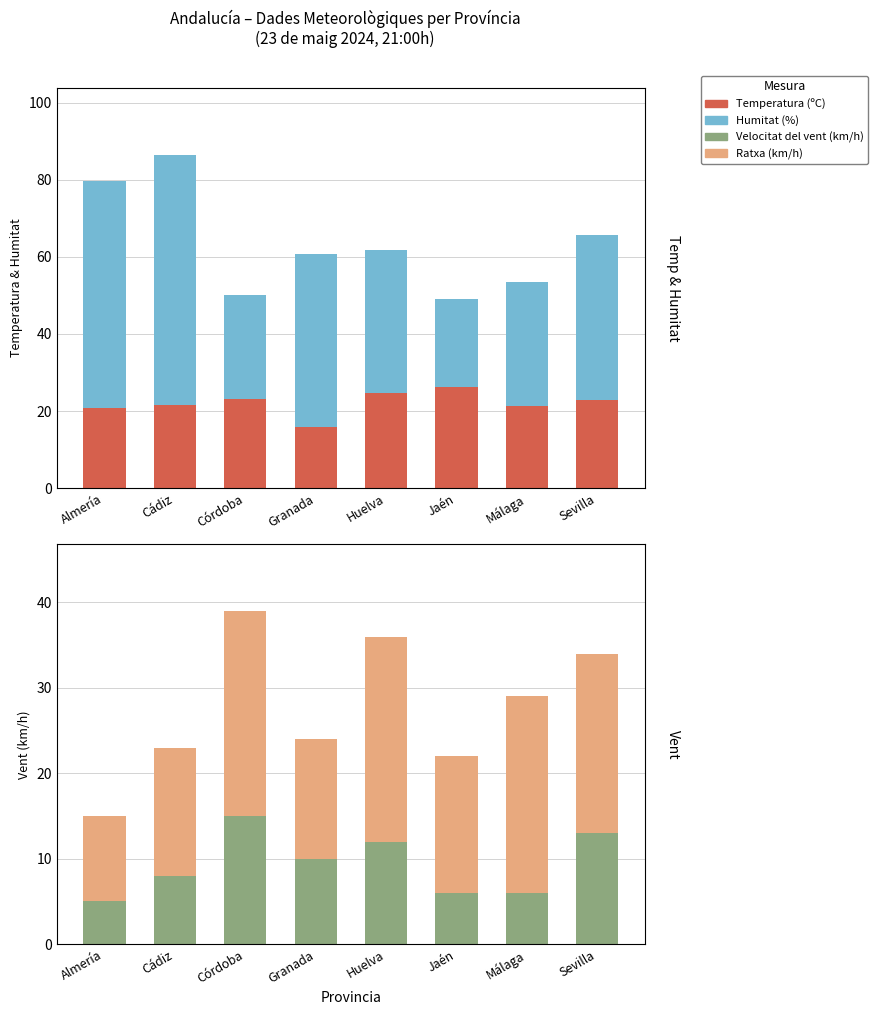

What is the difference between the maximum and minimum values in the Humitat (%) series?

42.0